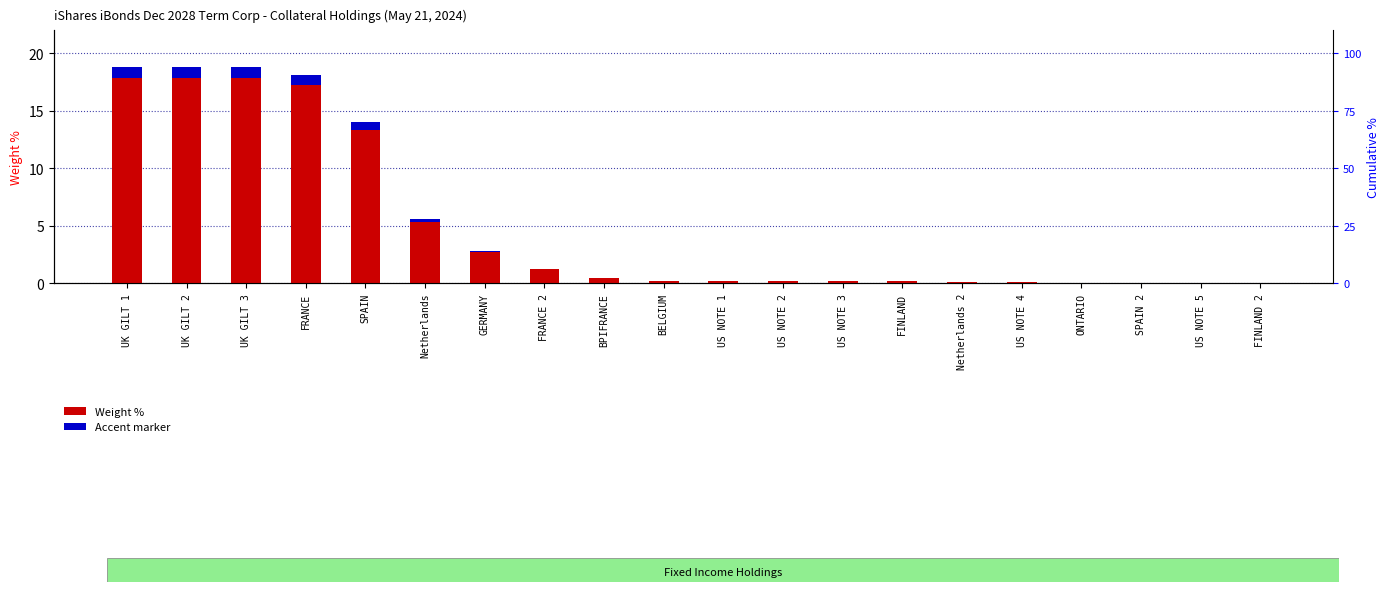

How many bars are there in total?

40